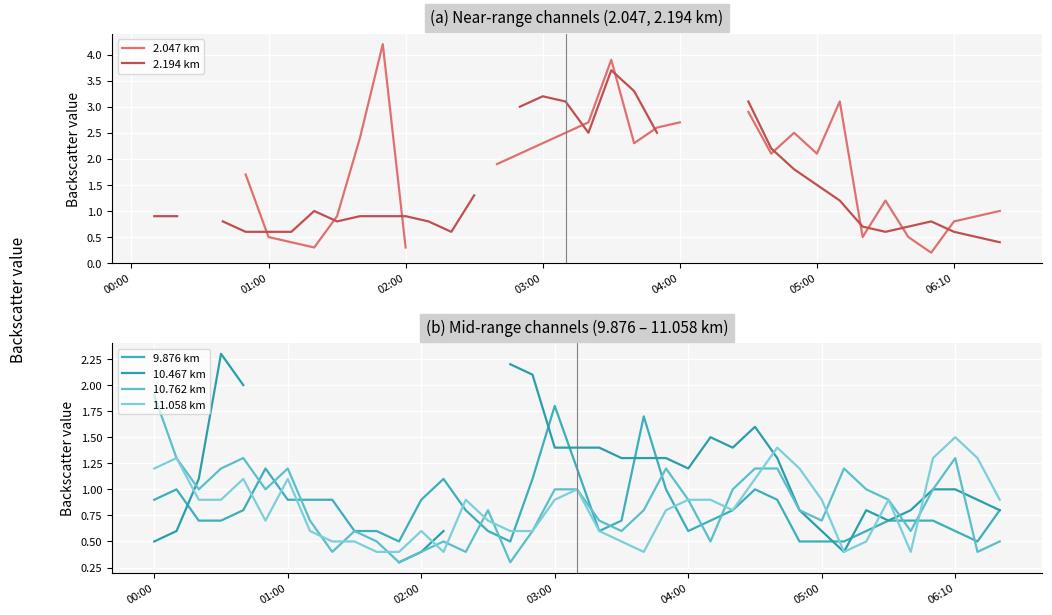

What is the sum of all 10.762 km values?

32.9